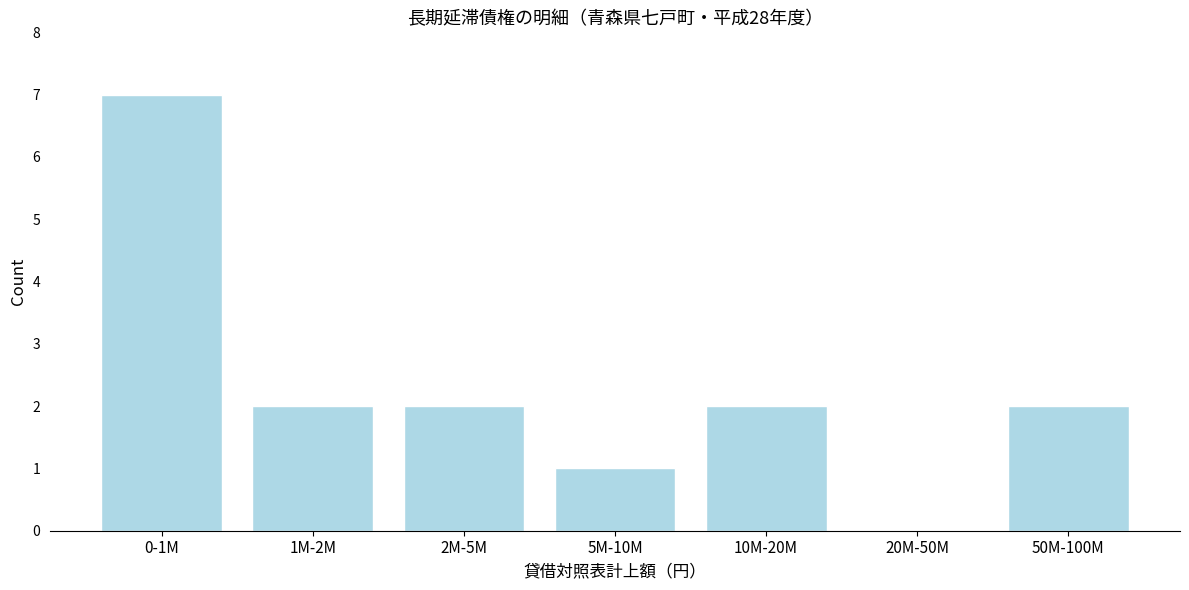

Reading left to right, list all the values displayed in this chart.

0-1M=7	1M-2M=2	2M-5M=2	5M-10M=1	10M-20M=2	20M-50M=0	50M-100M=2